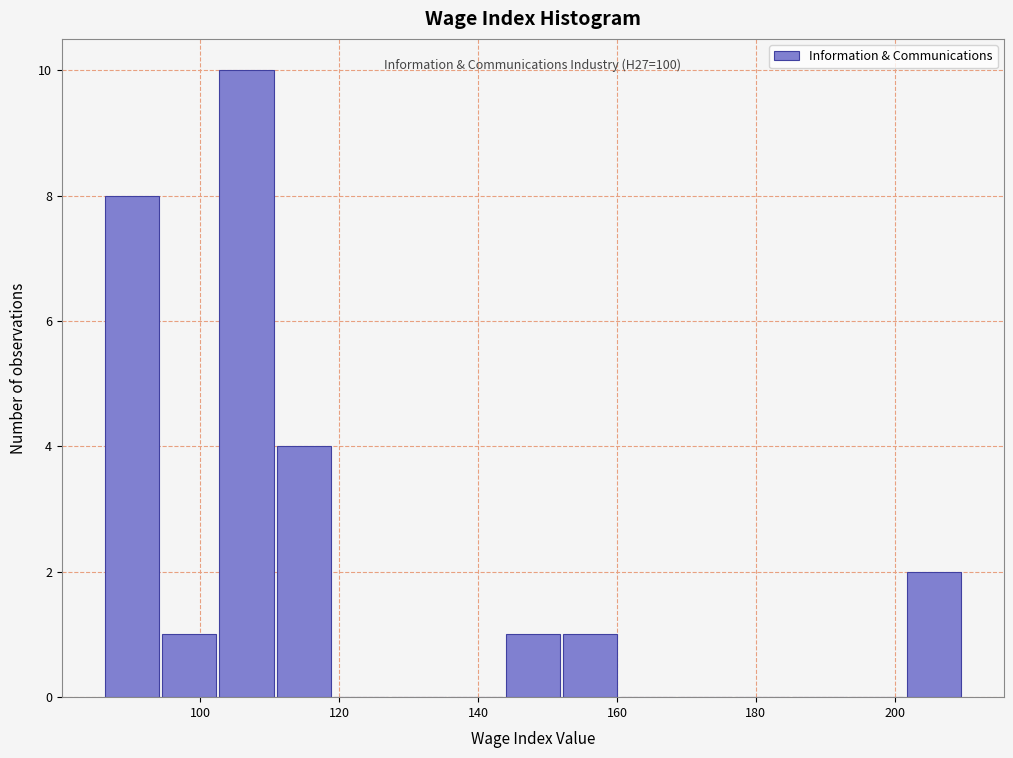

Which range on the x-axis has the tallest bar?

102 to 110